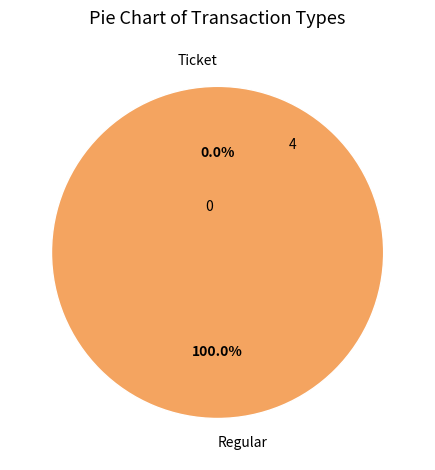

Combined, what portion of the pie is Ticket and Regular?

100.0%